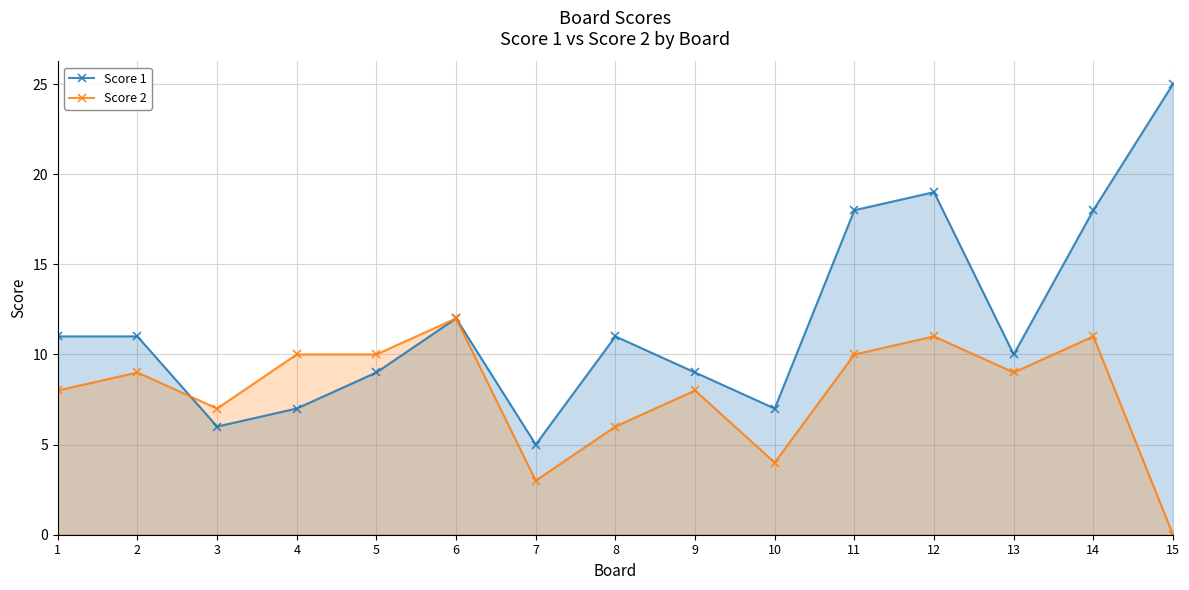

Reading left to right, what are all the values shown in this chart?

Score 1: 1=11	2=11	3=6	4=7	5=9	6=12	7=5	8=11	9=9	10=7	11=18	12=19	13=10	14=18	15=25
Score 2: 1=8	2=9	3=7	4=10	5=10	6=12	7=3	8=6	9=8	10=4	11=10	12=11	13=9	14=11	15=0